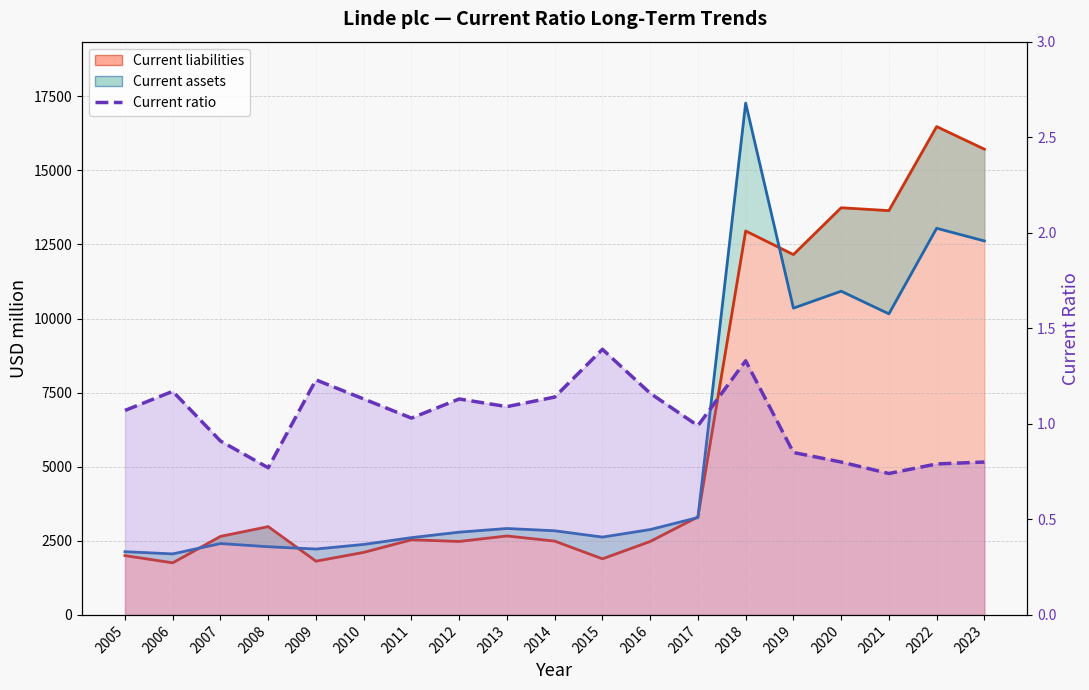

What is the difference between the maximum and second lowest values?

0.6